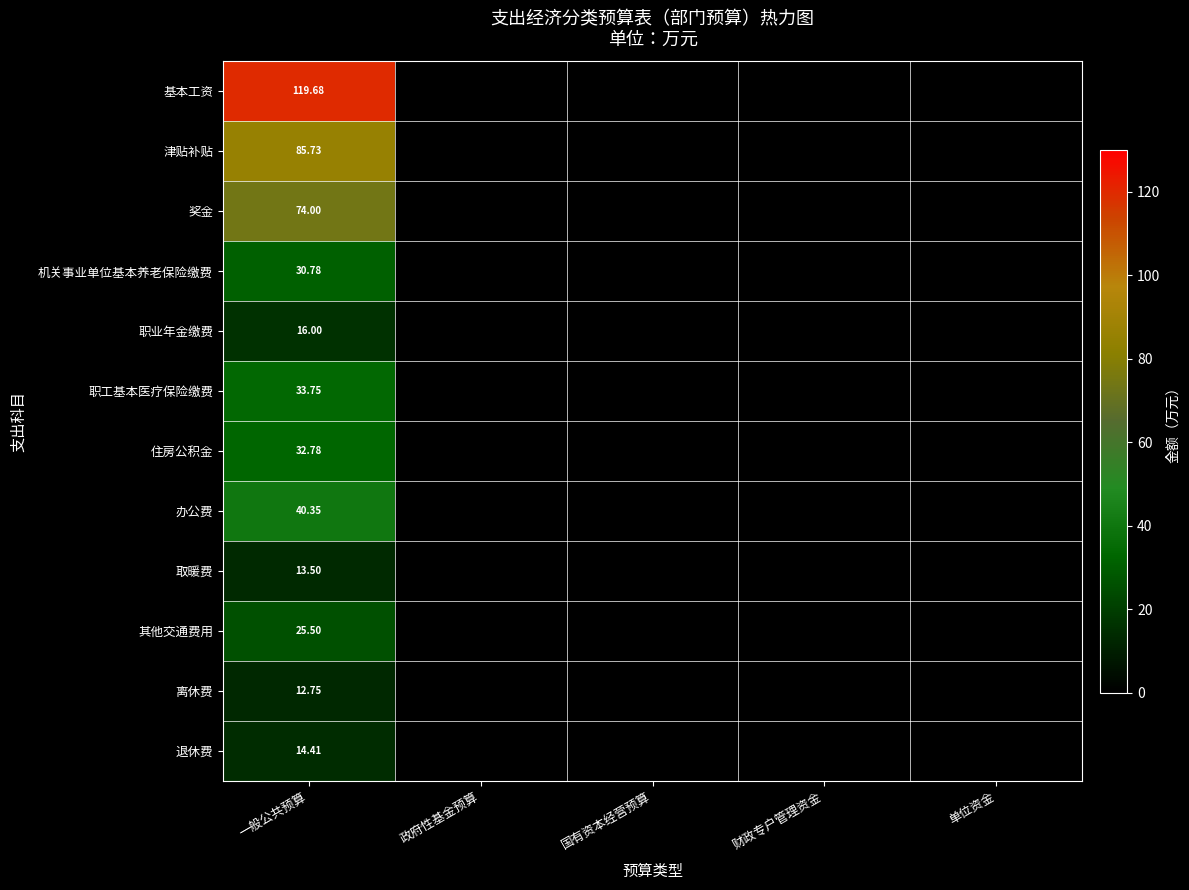

Rank the series at 一般公共预算 from highest to lowest value.

基本工资, 津贴补贴, 奖金, 办公费, 职工基本医疗保险缴费, 住房公积金, 机关事业单位基本养老保险缴费, 其他交通费用, 职业年金缴费, 退休费, 取暖费, 离休费